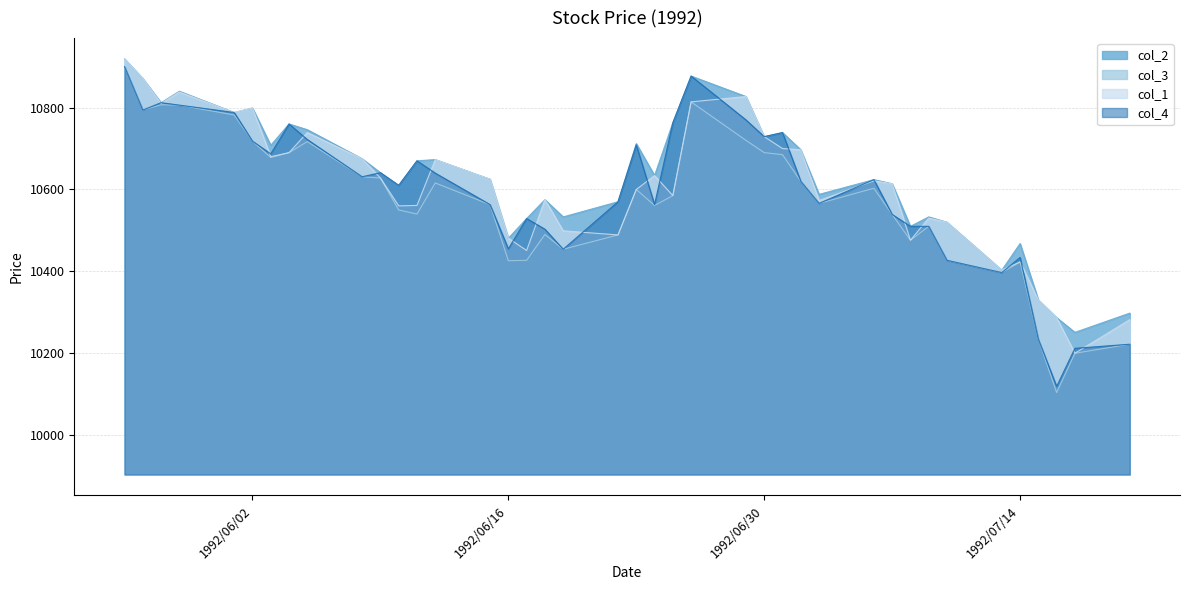

Which series has the largest range (max minus min)?

col_3